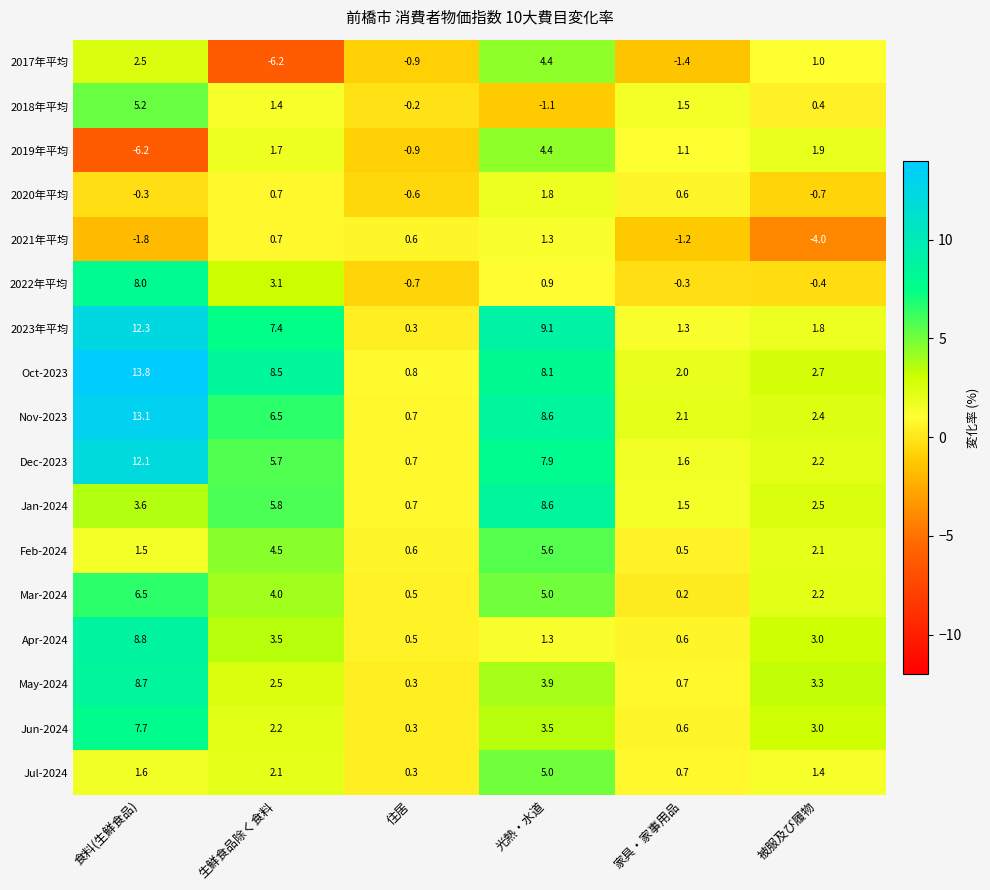

At how many categories does at least one series exceed 7?

3